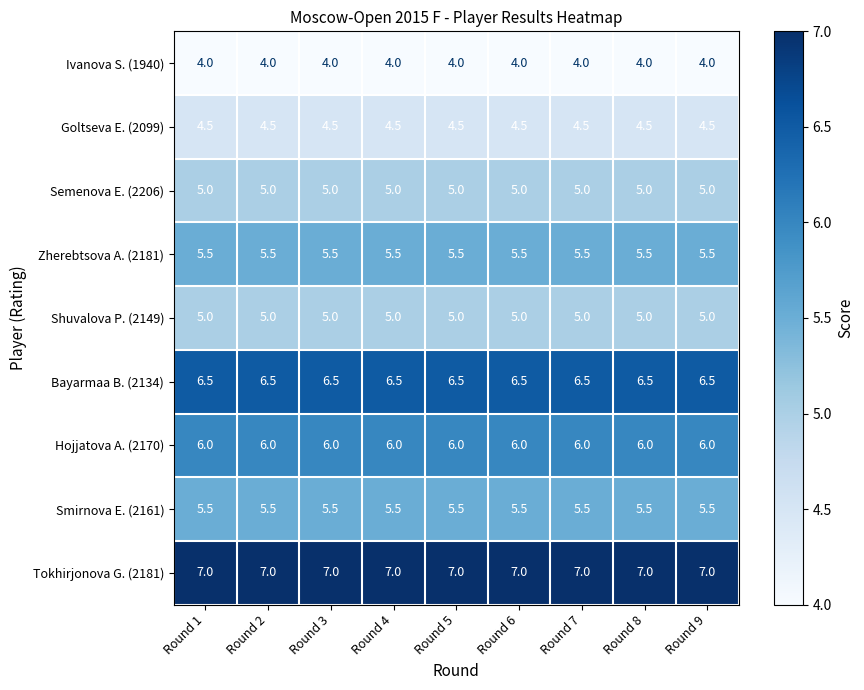

The Goltseva E. (2099) series shows 6.2 at Round 3. True or false?

False